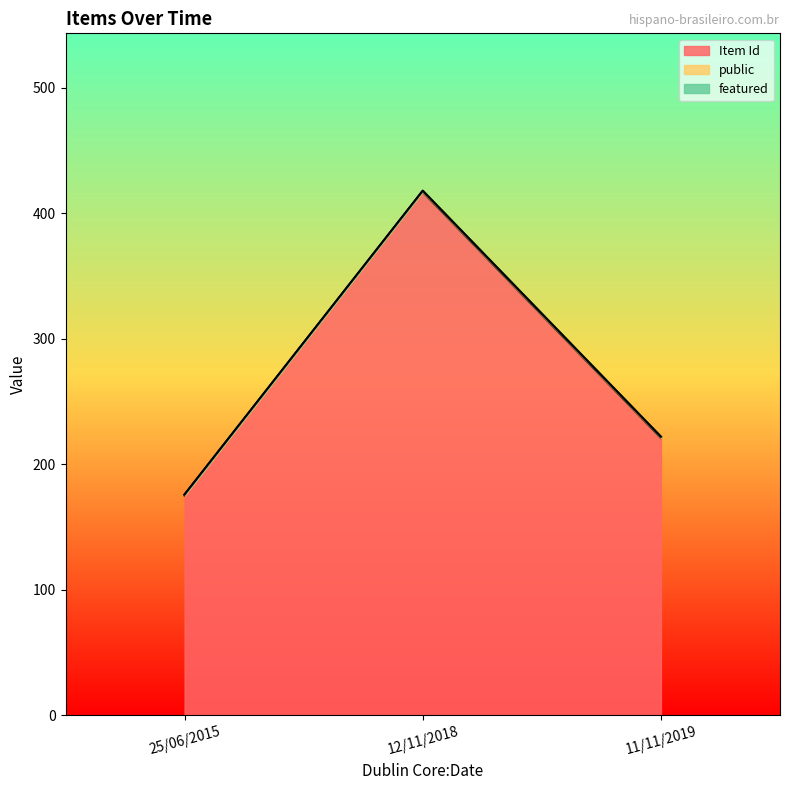

Which has a higher value, 12/11/2018 or 25/06/2015?

12/11/2018